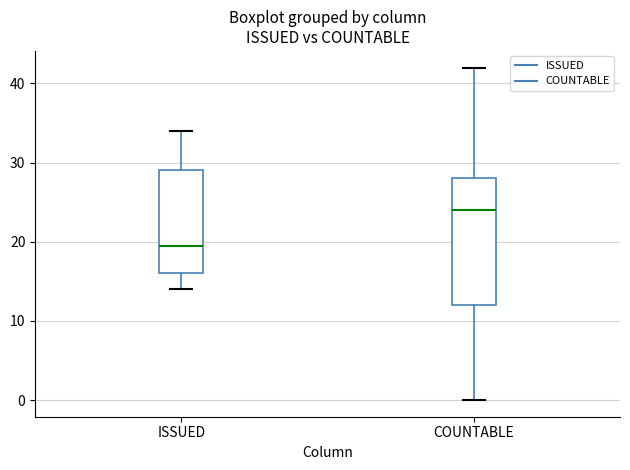

Which box is the tallest, from its lower edge to its upper edge?

COUNTABLE